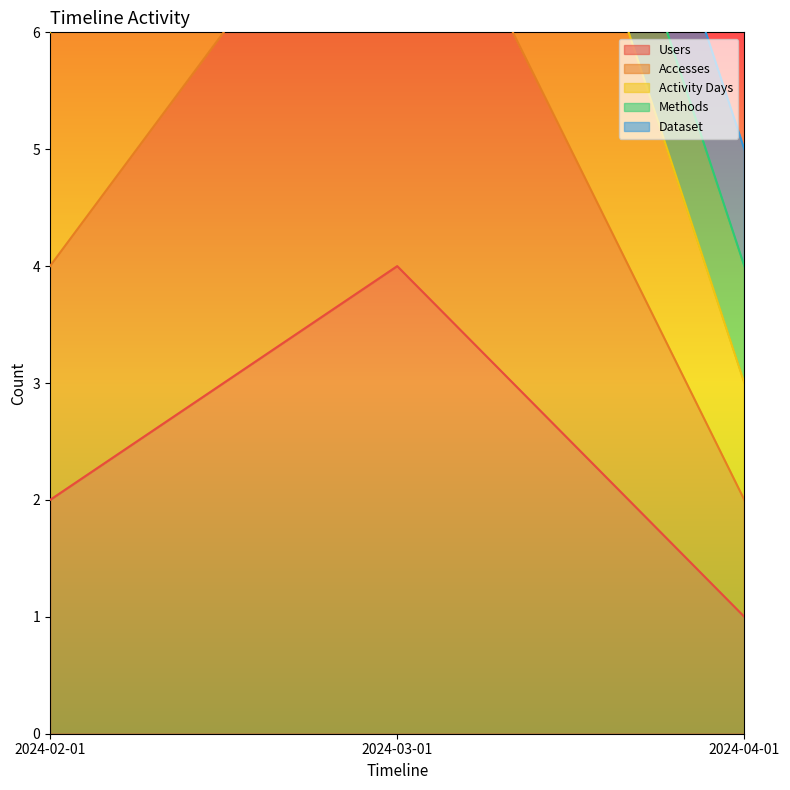

What is the difference between the maximum and second lowest values in the Users series?

2